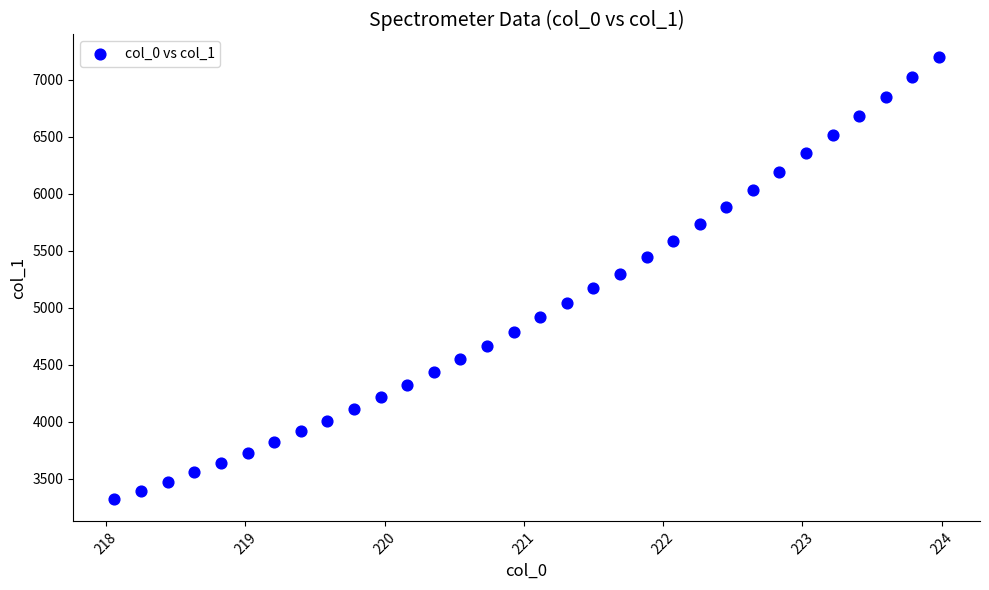

What is the range of X values (max minus min)?

5.9